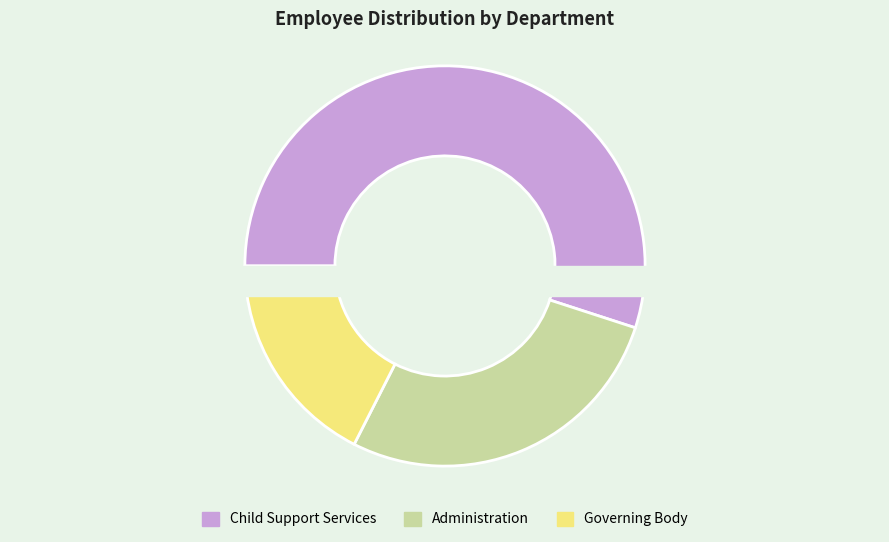

What is the smallest slice in the pie chart?

Governing Body